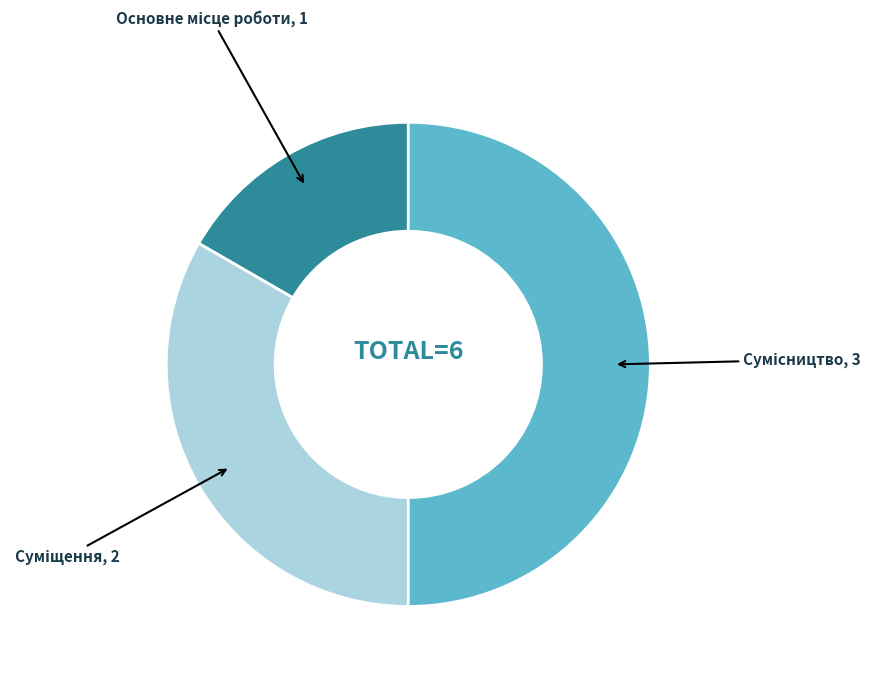

Which category has the biggest portion of the pie?

Сумісництво